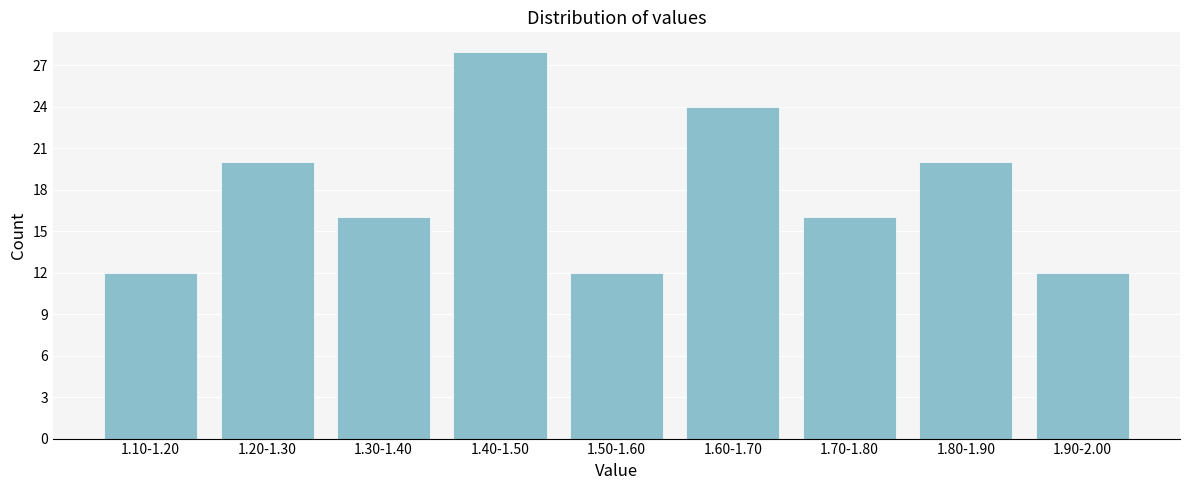

Reading right to left, transcribe all the data shown in this chart.

1.90-2.00=12	1.80-1.90=20	1.70-1.80=16	1.60-1.70=24	1.50-1.60=12	1.40-1.50=28	1.30-1.40=16	1.20-1.30=20	1.10-1.20=12